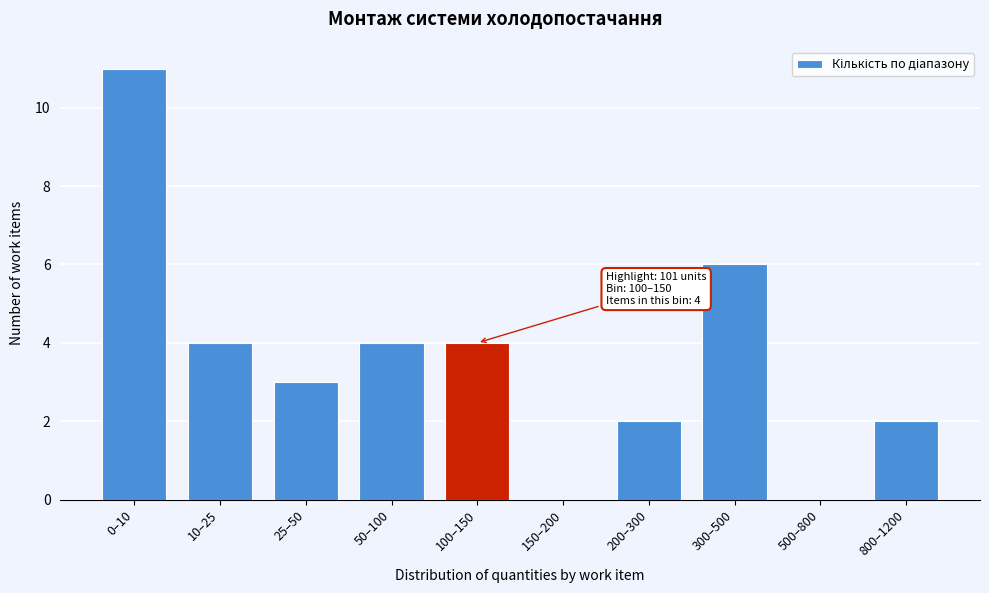

Reading left to right, extract all data points from this chart.

0–10=11	10–25=4	25–50=3	50–100=4	100–150=4	150–200=0	200–300=2	300–500=6	500–800=0	800–1200=2